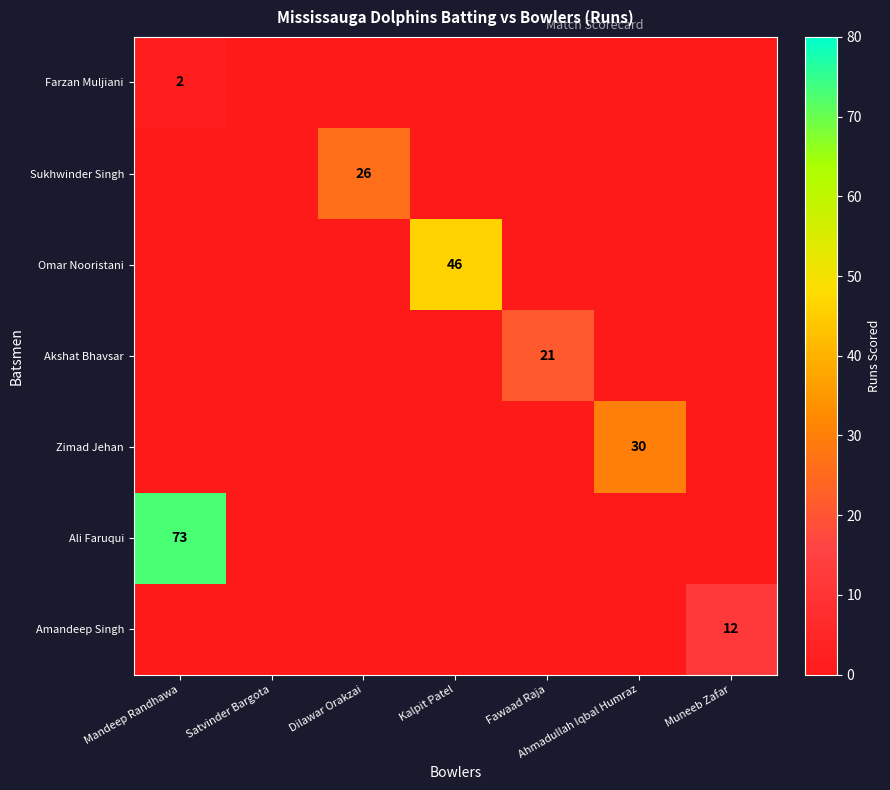

True or false: Sukhwinder Singh has a value of 26 at Dilawar Orakzai.

True